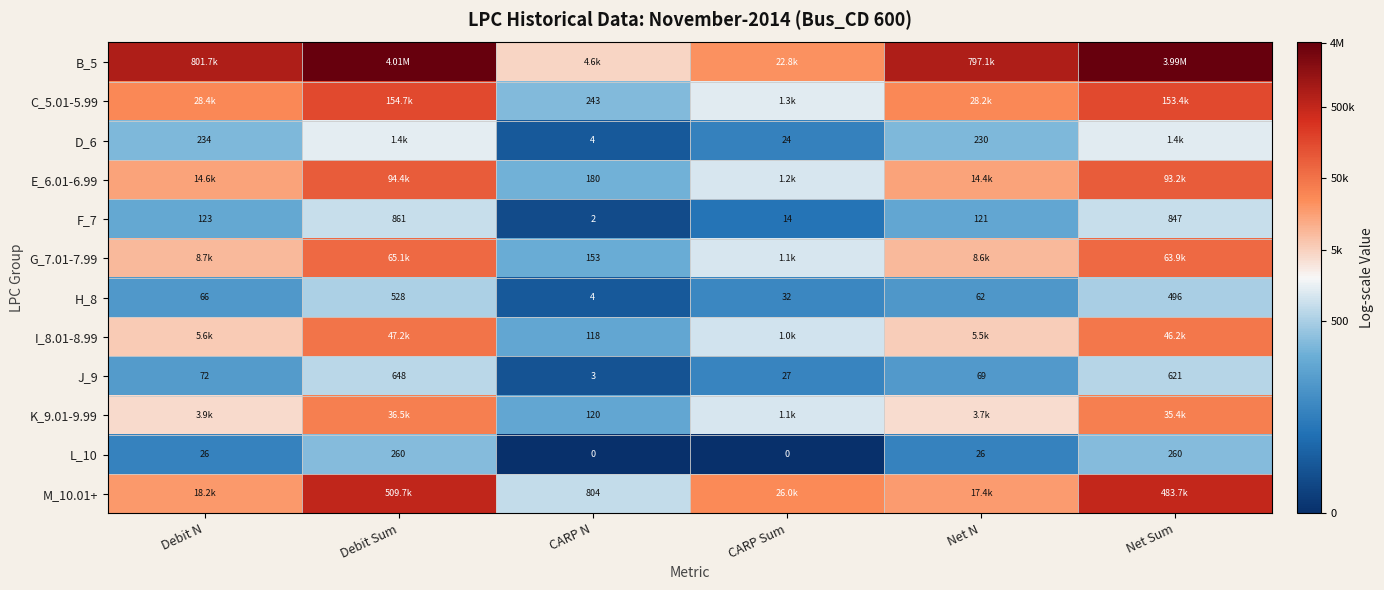

Which label corresponds to the largest value in the chart?

Debit Sum